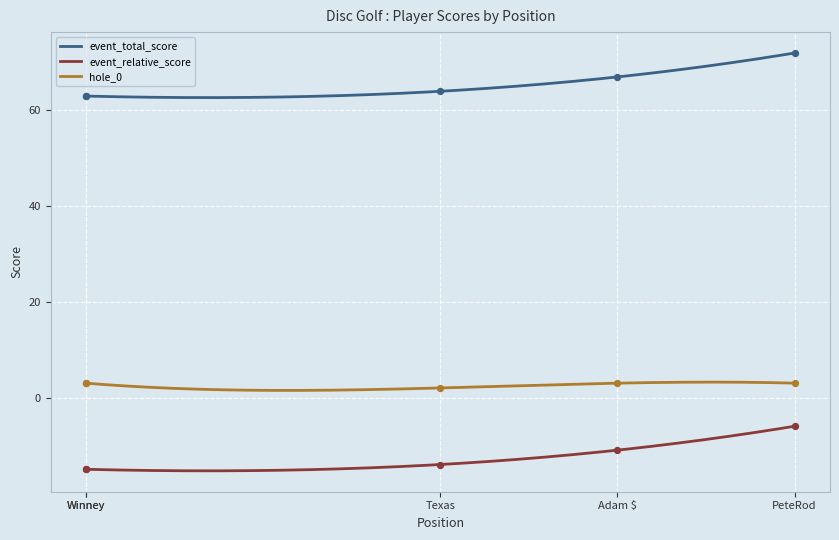

What are all the series names shown in the legend?

event_relative_score, event_total_score, hole_0